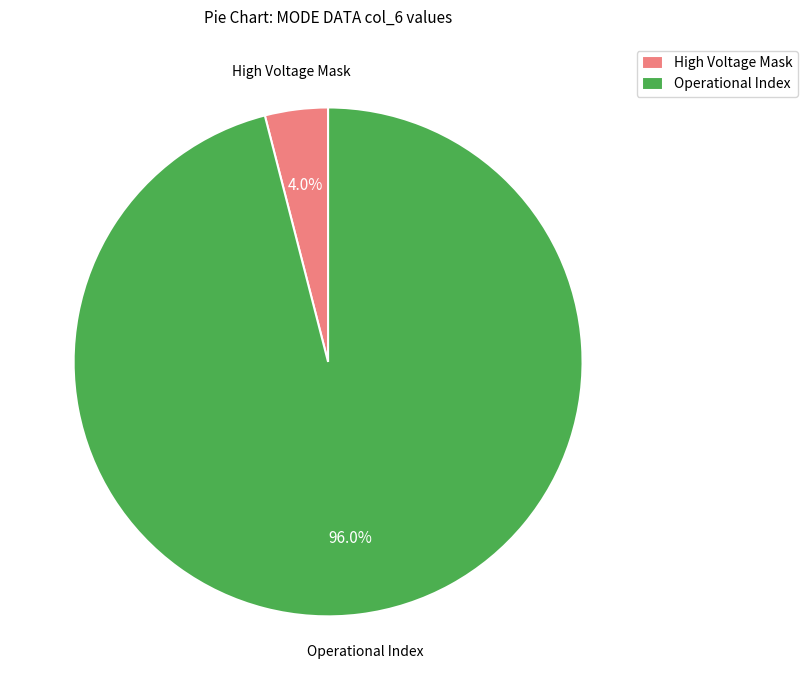

Which category accounts for the majority?

Operational Index